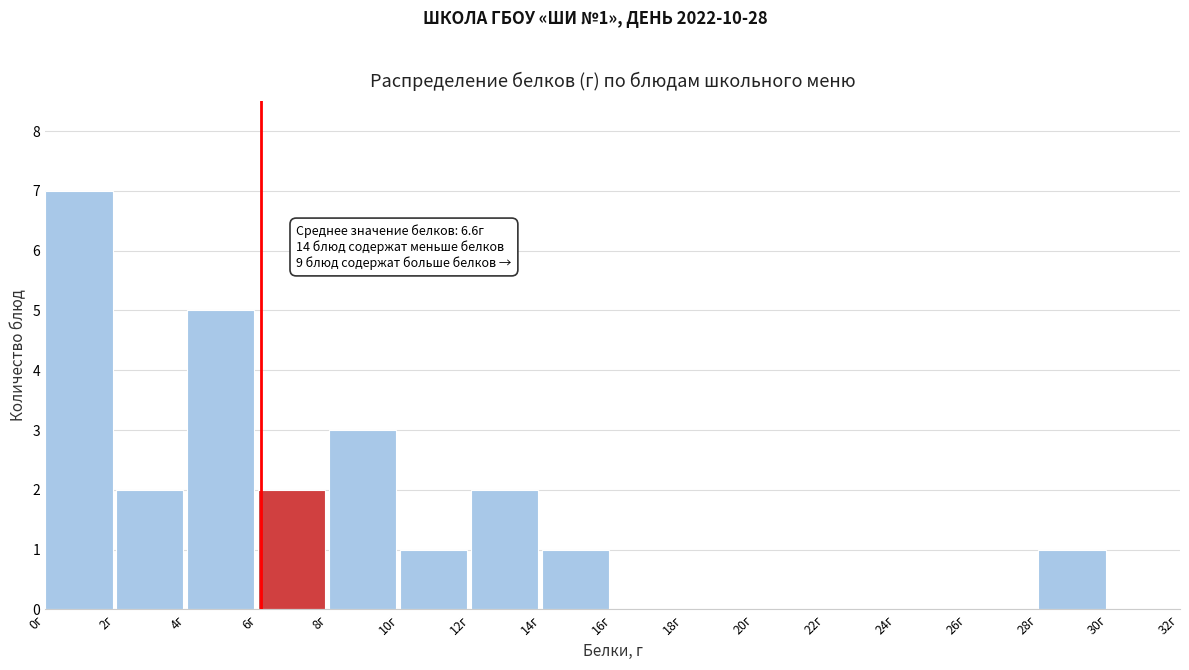

Which range on the x-axis has the tallest bar?

0 to 2